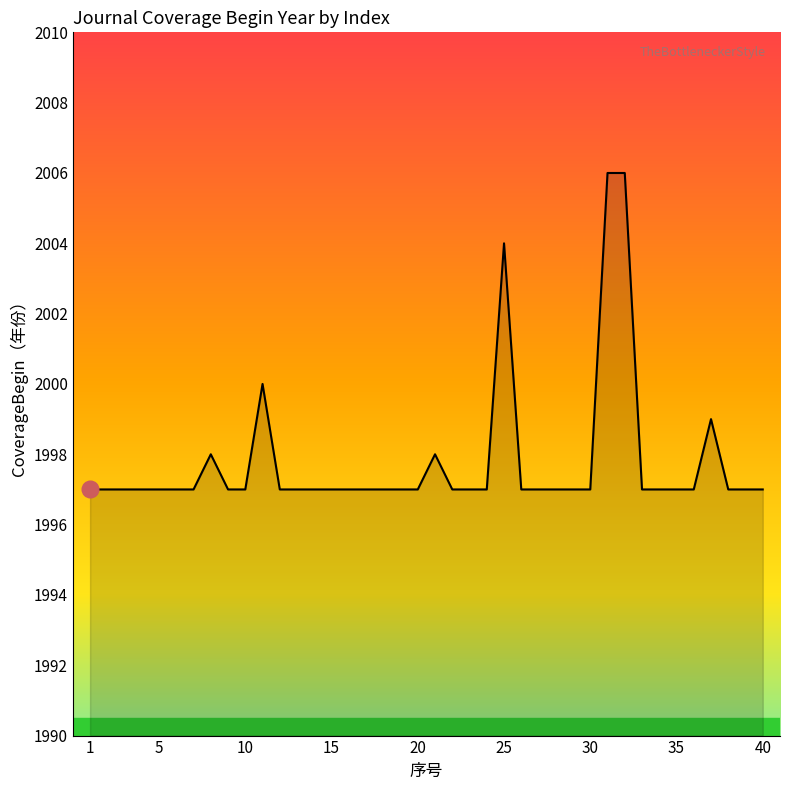

What is the maximum value shown in the chart?

2006